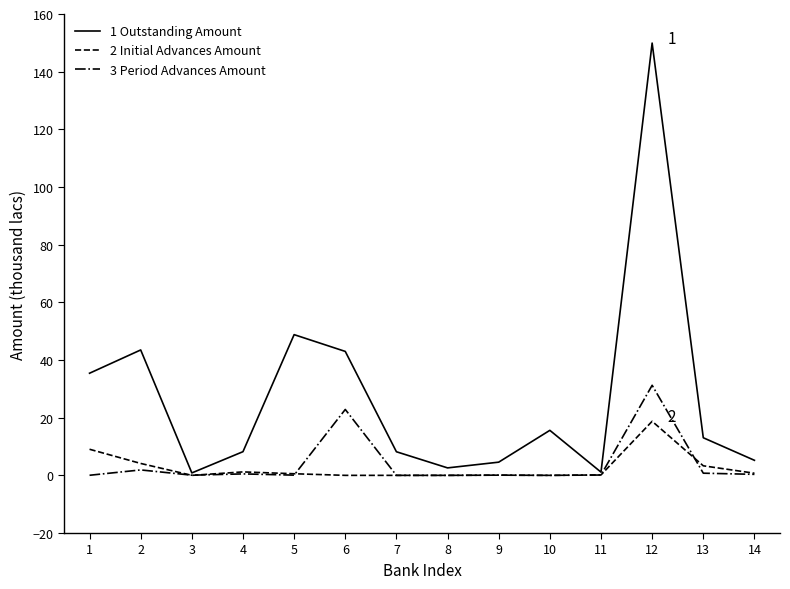

Rank the series at 6 from lowest to highest value.

2 Initial Advances Amount, 3 Period Advances Amount, 1 Outstanding Amount